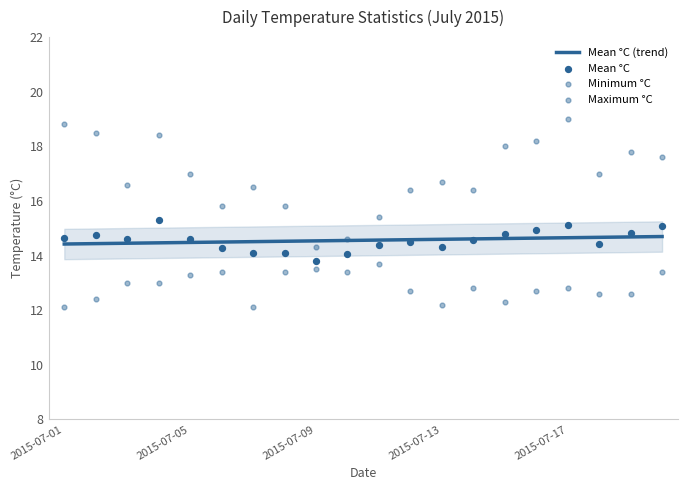

Which series contains the highest Y value?

Maximum °C